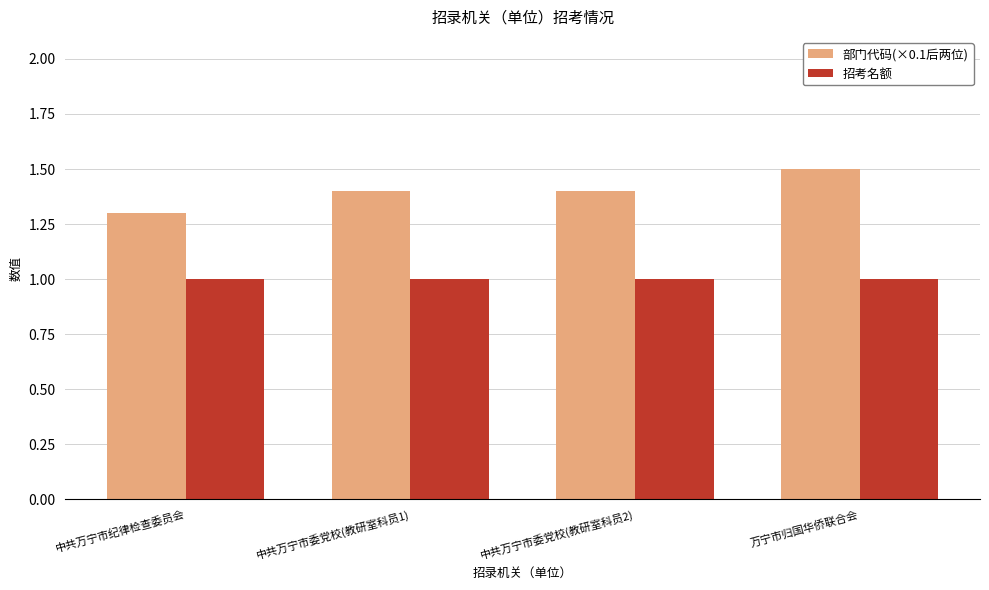

Is it true that 部门代码(×0.1后两位) equals 2.3 at 中共万宁市委党校(教研室科员1)?

False